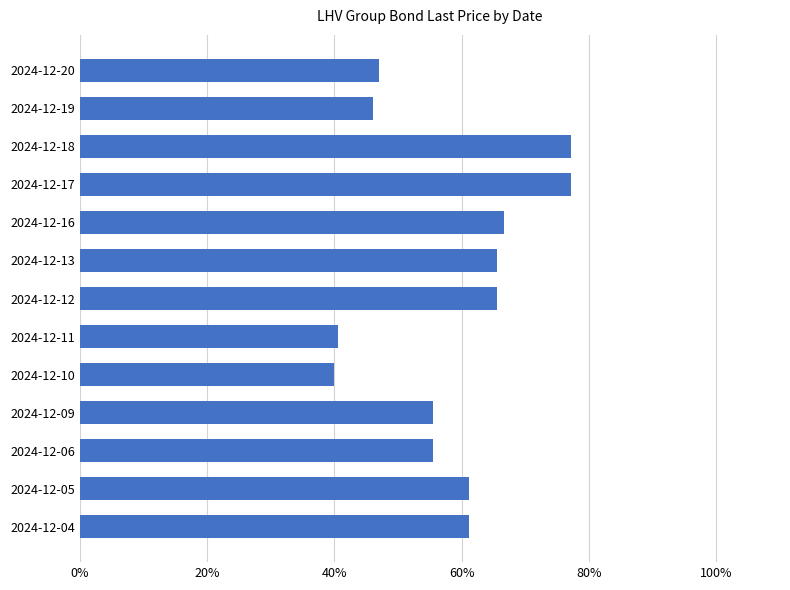

Does the chart contain any negative values?

No